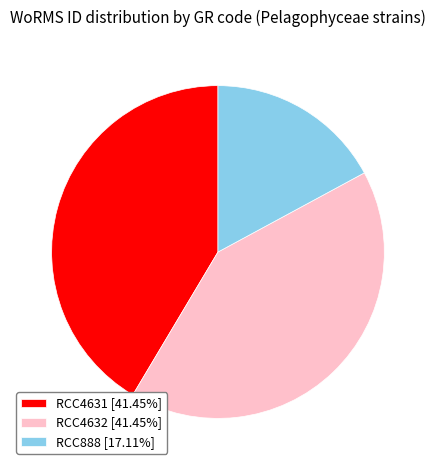

Is it true that RCC4631 is 41% of the pie?

True